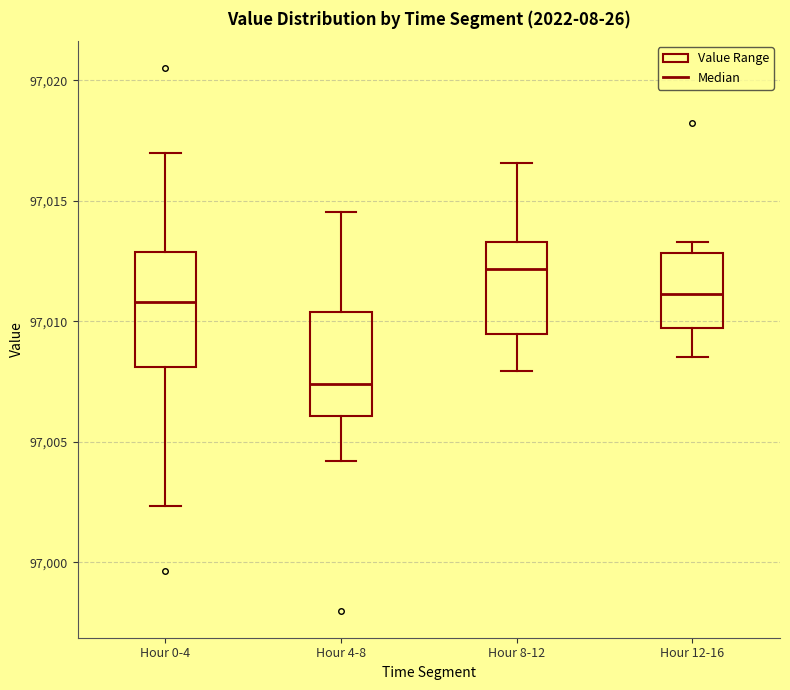

Reading left to right, transcribe this box plot: for each box, give where its median line is, the range the box spans, and where its two whiskers end, as read against the y-axis. The values are not printed on the chart, so give them approximately, as read against the axis.

Hour 0-4: median 97011.0, box 97008.0 to 97013.0, whiskers 97002.5 to 97017.0
Hour 4-8: median 97007.5, box 97006.0 to 97010.5, whiskers 97004.0 to 97014.5
Hour 8-12: median 97012.0, box 97009.5 to 97013.5, whiskers 97008.0 to 97016.5
Hour 12-16: median 97011.0, box 97009.5 to 97013.0, whiskers 97008.5 to 97013.5